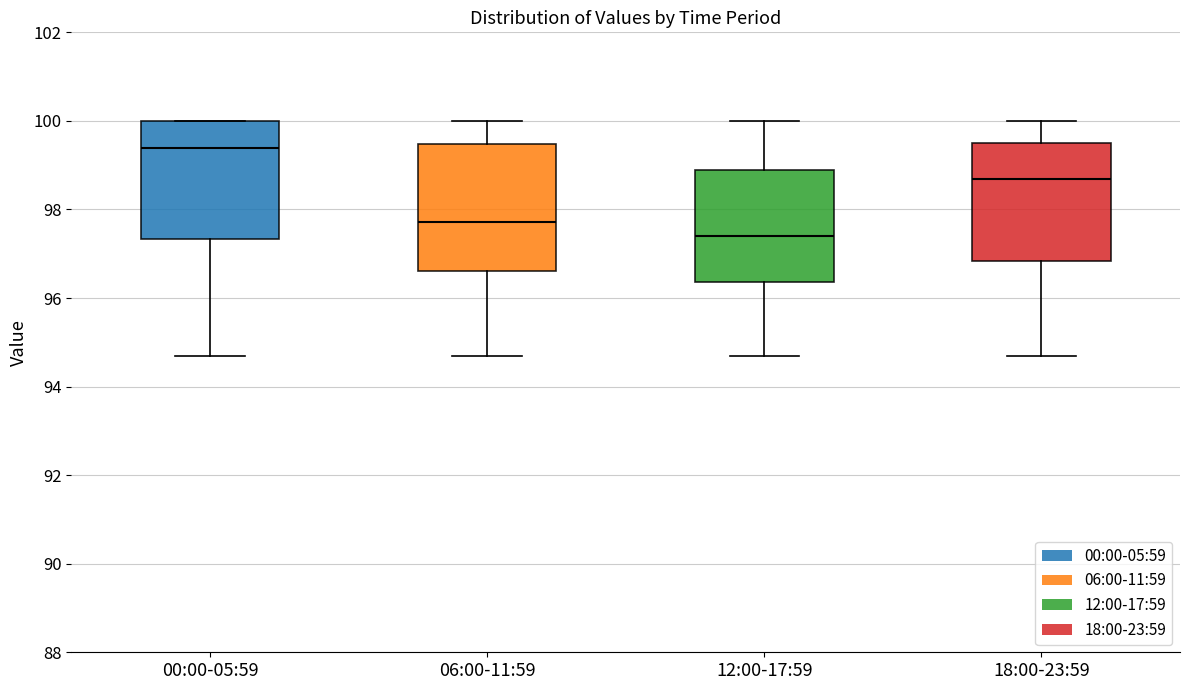

Where does the upper whisker of the box for 18:00-23:59 end on the y-axis? The values are not printed on the chart, so give them approximately, as read against the axis.

100.0